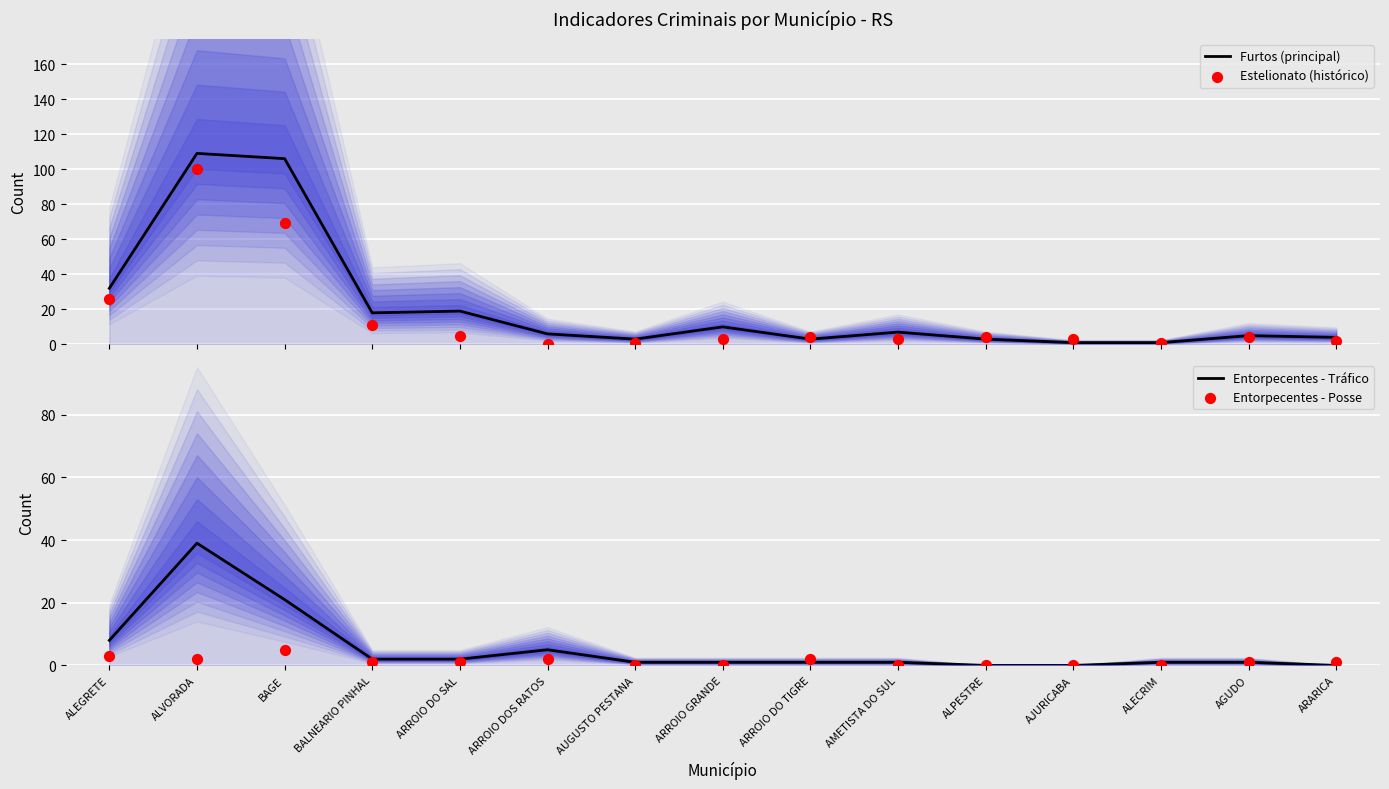

Which series reaches the minimum Y coordinate?

Estelionato (histórico)